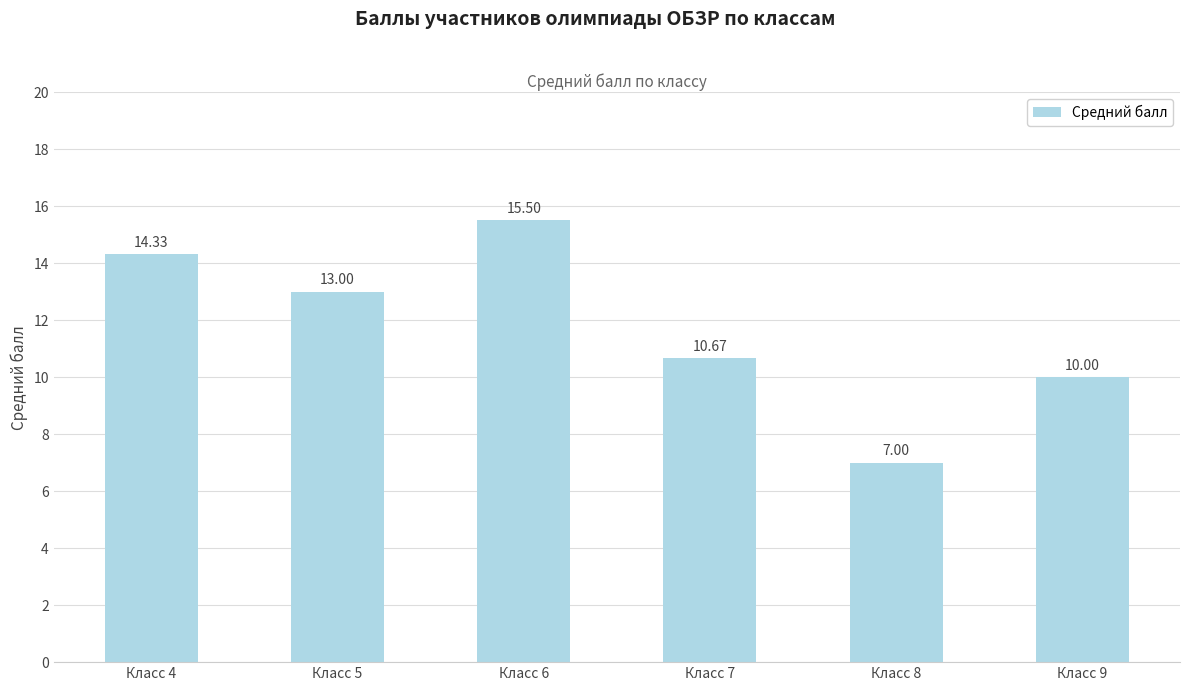

Reading left to right, what are all the values shown in this chart?

14.3	13.0	15.5	10.7	7.0	10.0